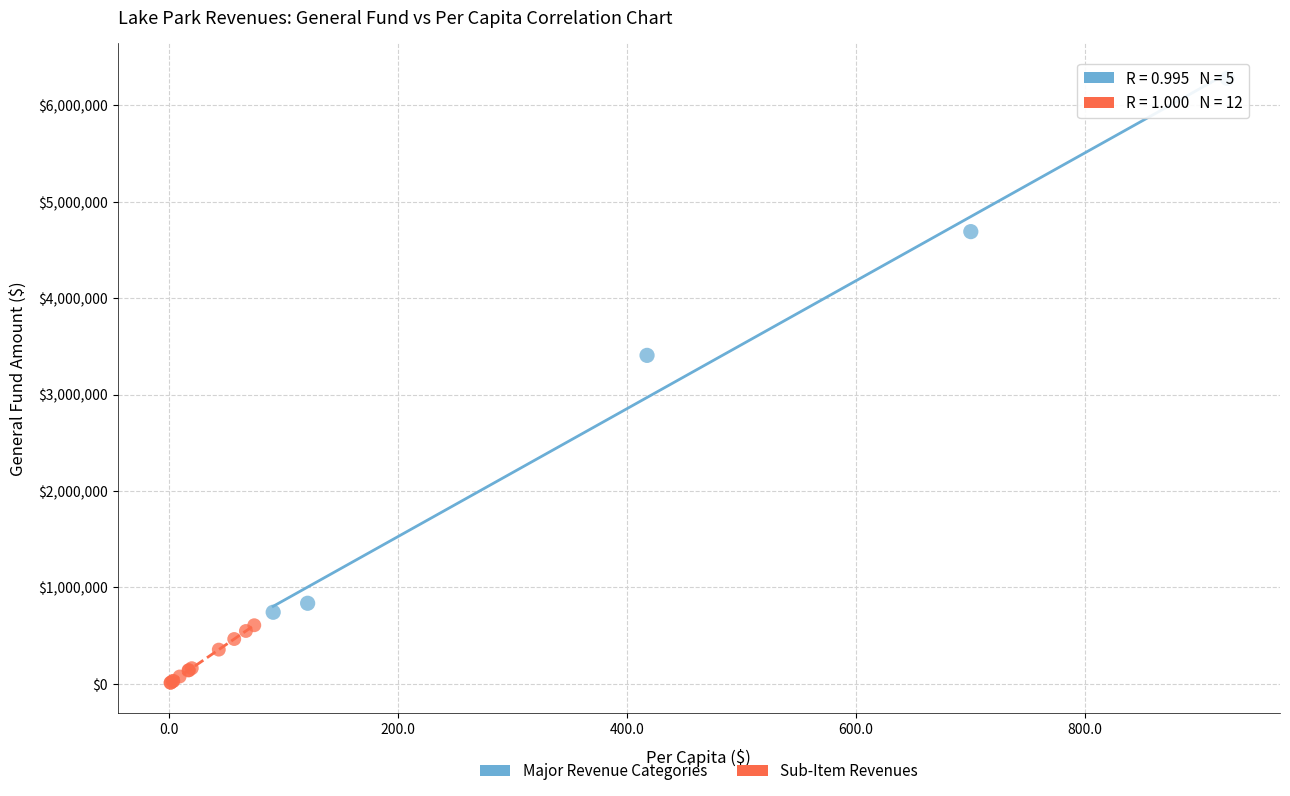

Which series reaches the maximum Y coordinate?

Major Revenue Categories